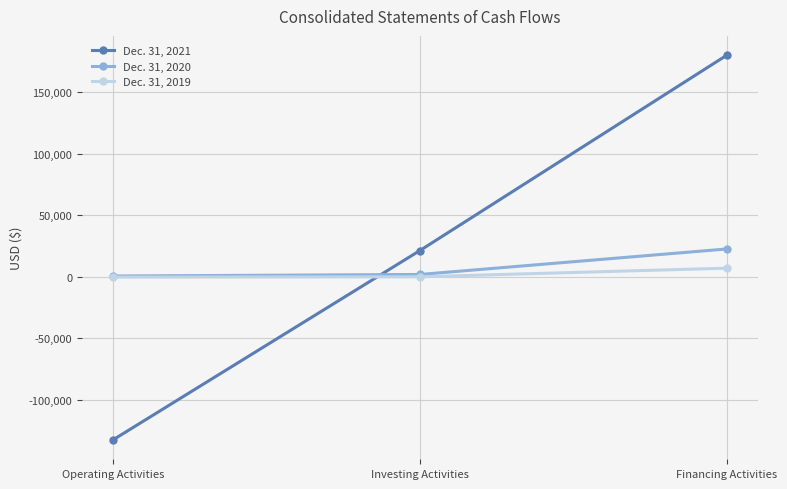

What position from the right is Financing Activities?

1